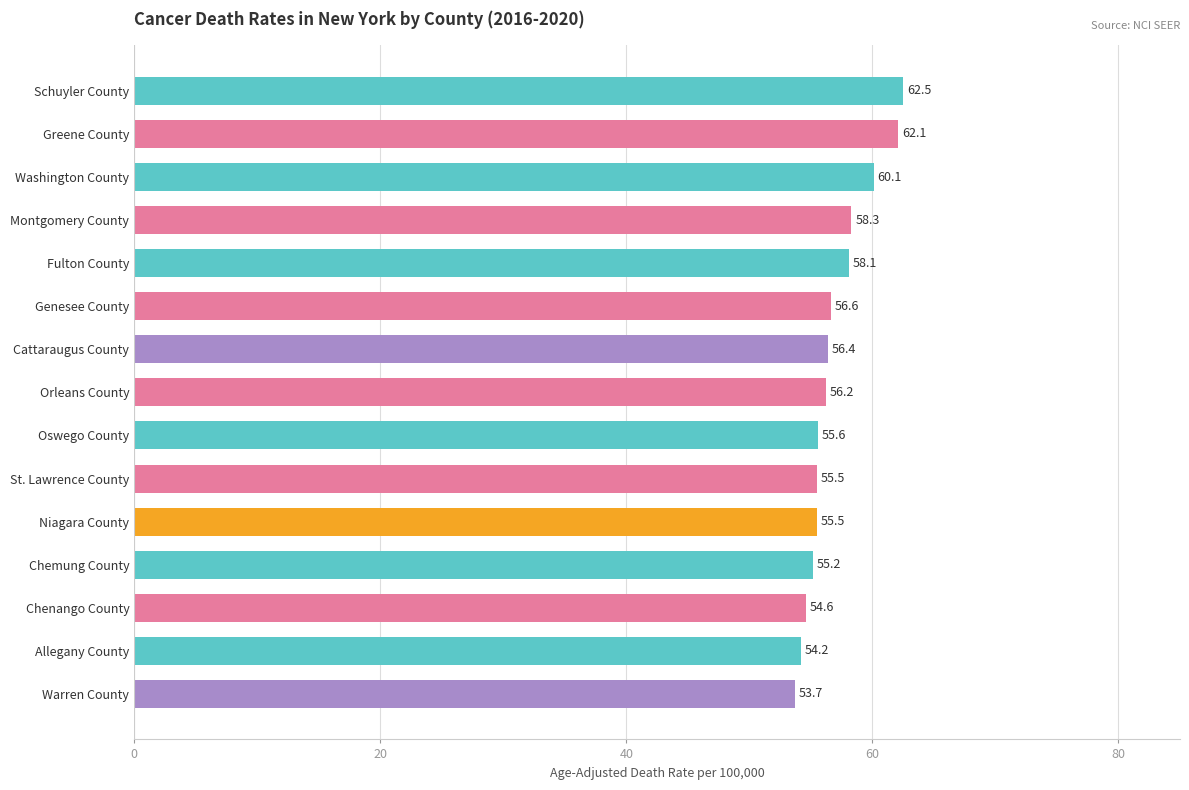

What is the average value?

57.0